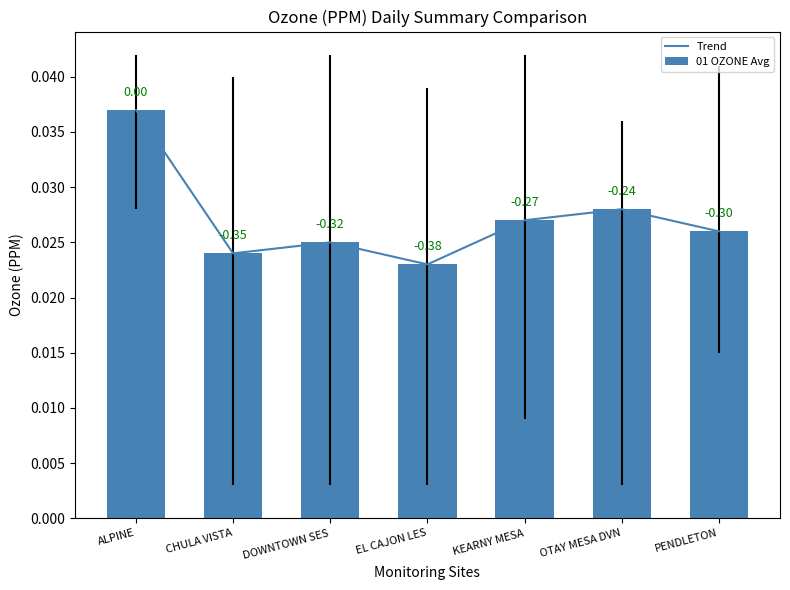

How many distinct data groups are displayed?

2